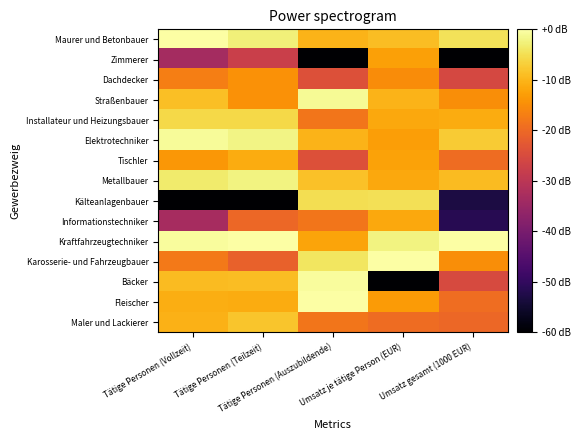

What is the difference between the highest and lowest values at Umsatz je tätige Person (EUR)?

80.0